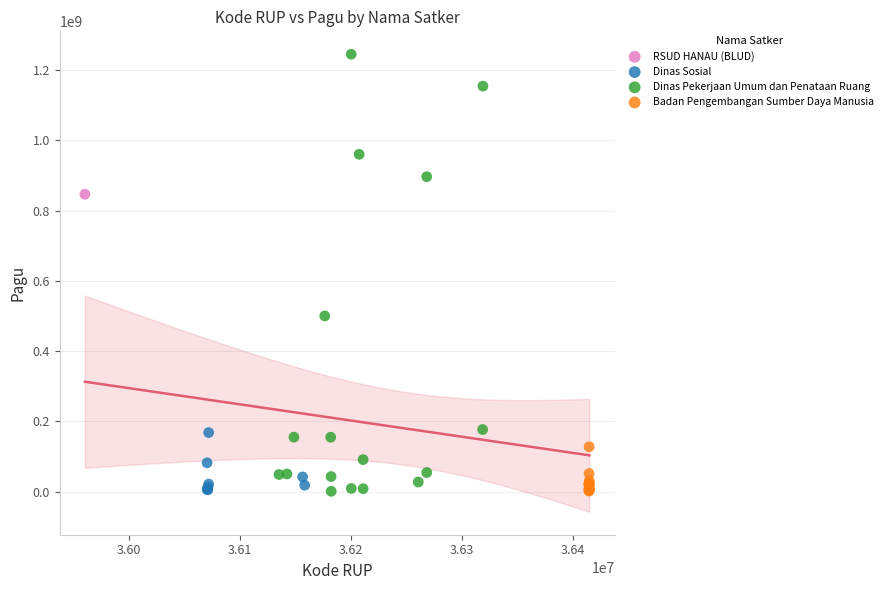

What are all the series names shown in the legend?

RSUD HANAU (BLUD), Dinas Sosial, Dinas Pekerjaan Umum dan Penataan Ruang, Badan Pengembangan Sumber Daya Manusia